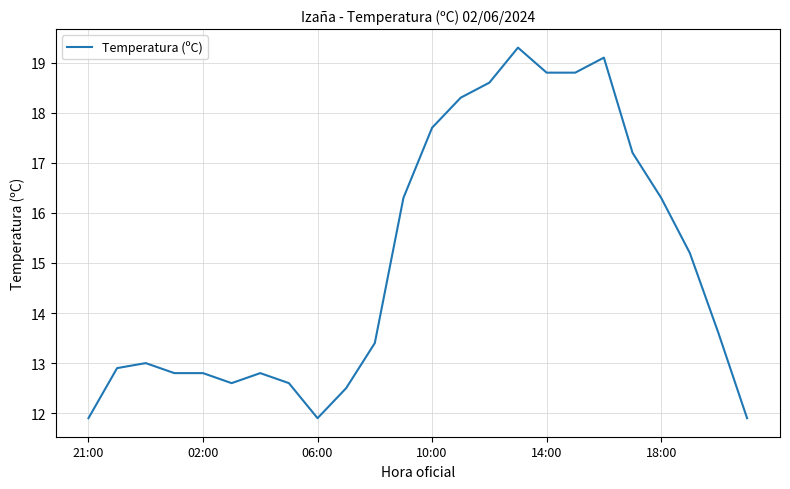

What is the difference between the maximum and minimum values?

7.4